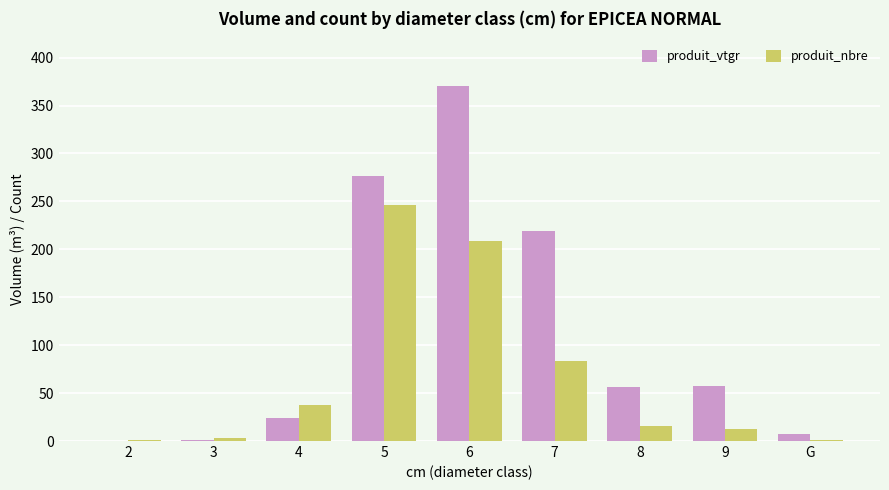

How many data points does each series have?

9